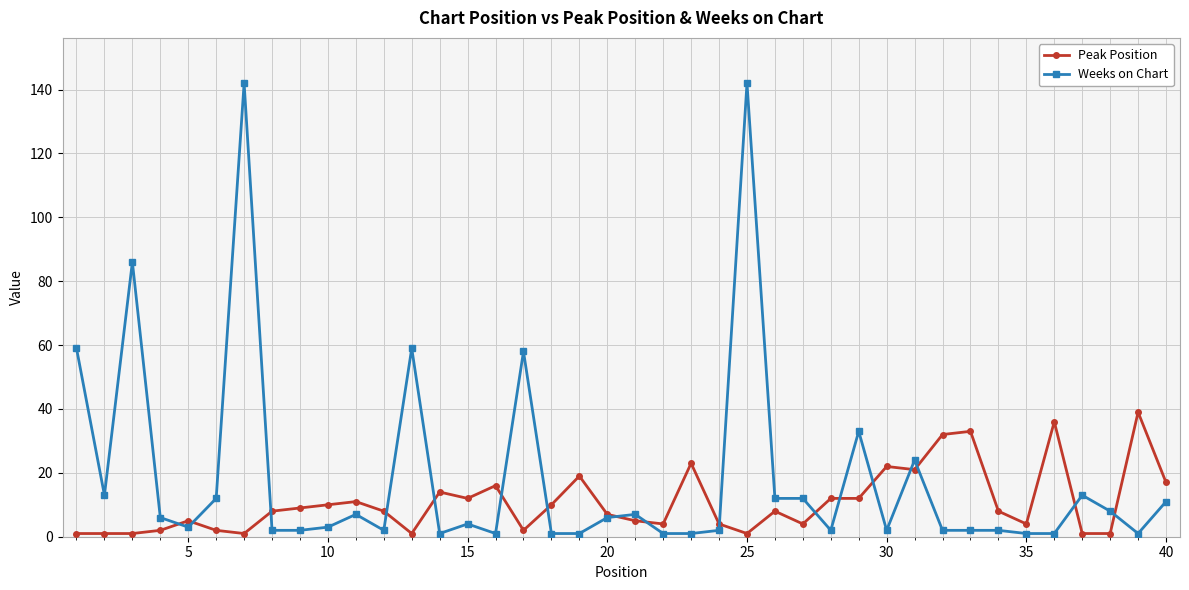

Rank the series by their average value, from lowest to highest.

Peak Position, Weeks on Chart